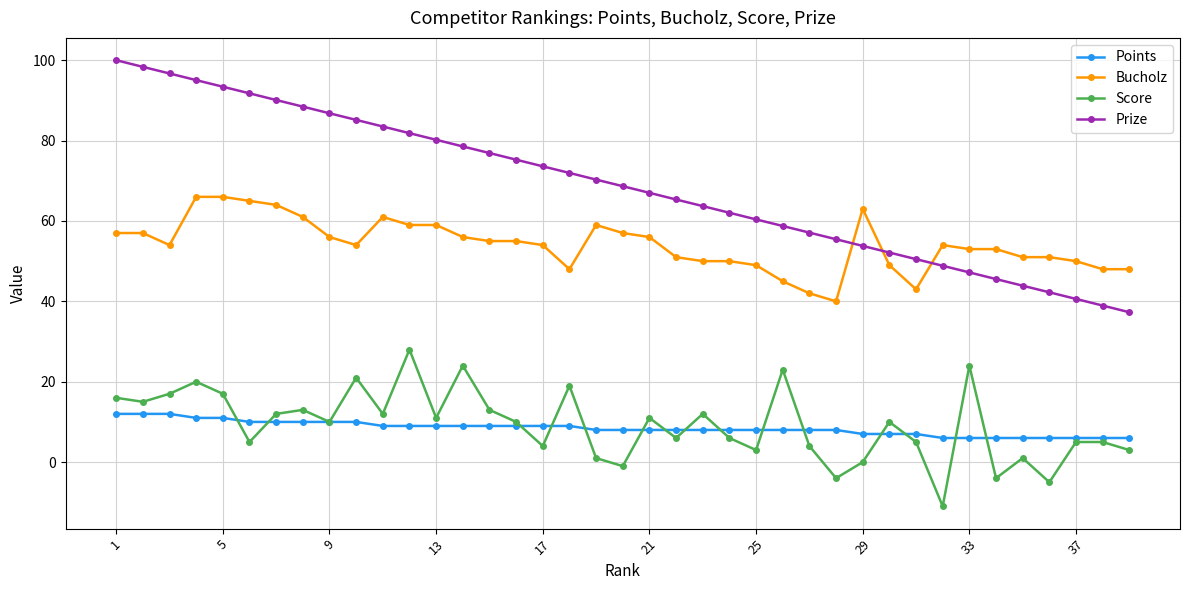

True or false: Bucholz has more than 1 interior local peaks.

True